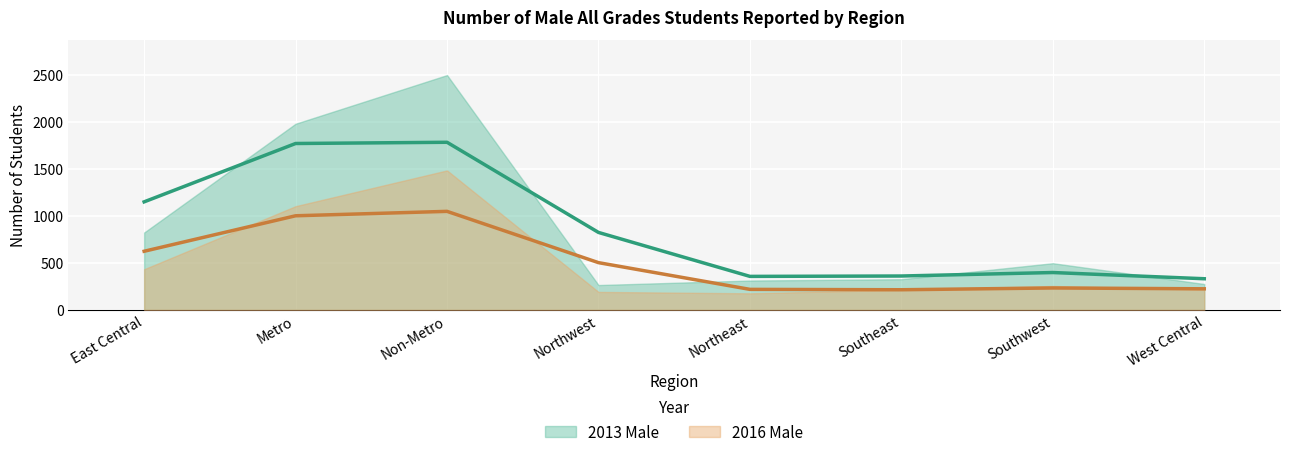

What is the sum of all 2016 Male values?

4066